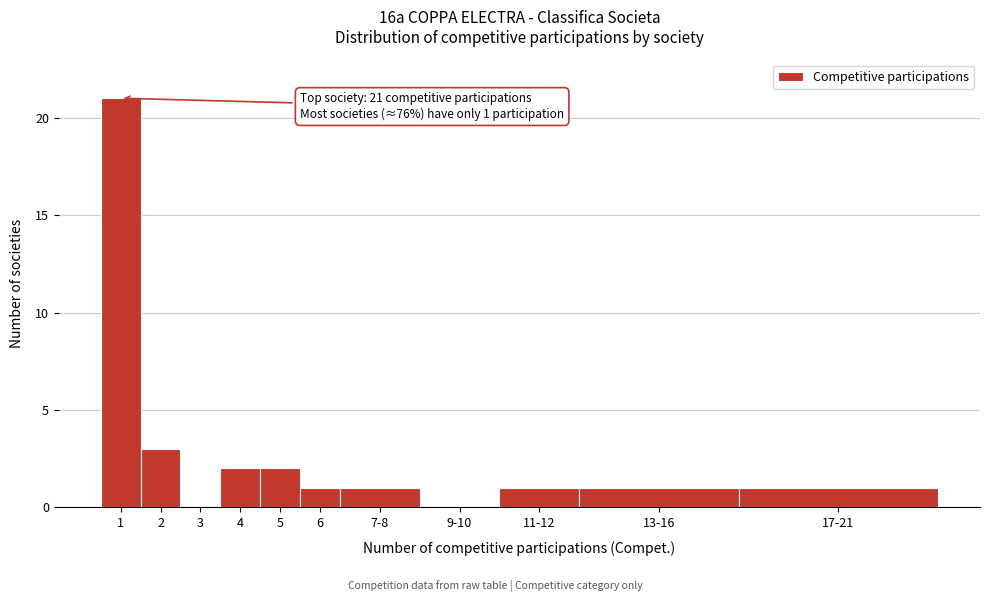

Reading left to right, transcribe all the data shown in this chart.

1=21	2=3	3=0	4=2	5=2	6=1	7-8=1	9-10=0	11-12=1	13-16=1	17-21=1